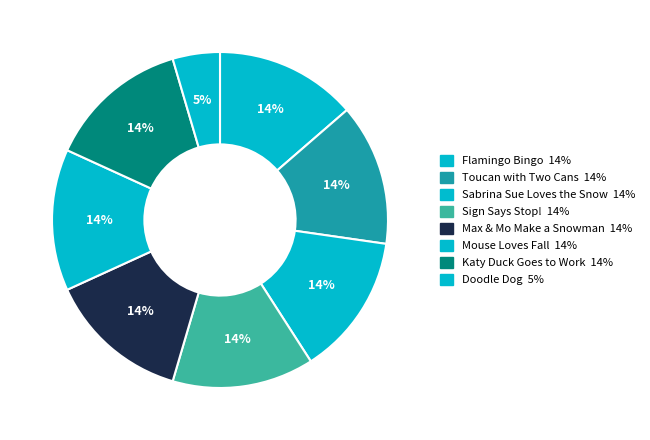

To the nearest percent, what is the difference between the Max & Mo Make a Snowman and Doodle Dog slice percentages?

9%